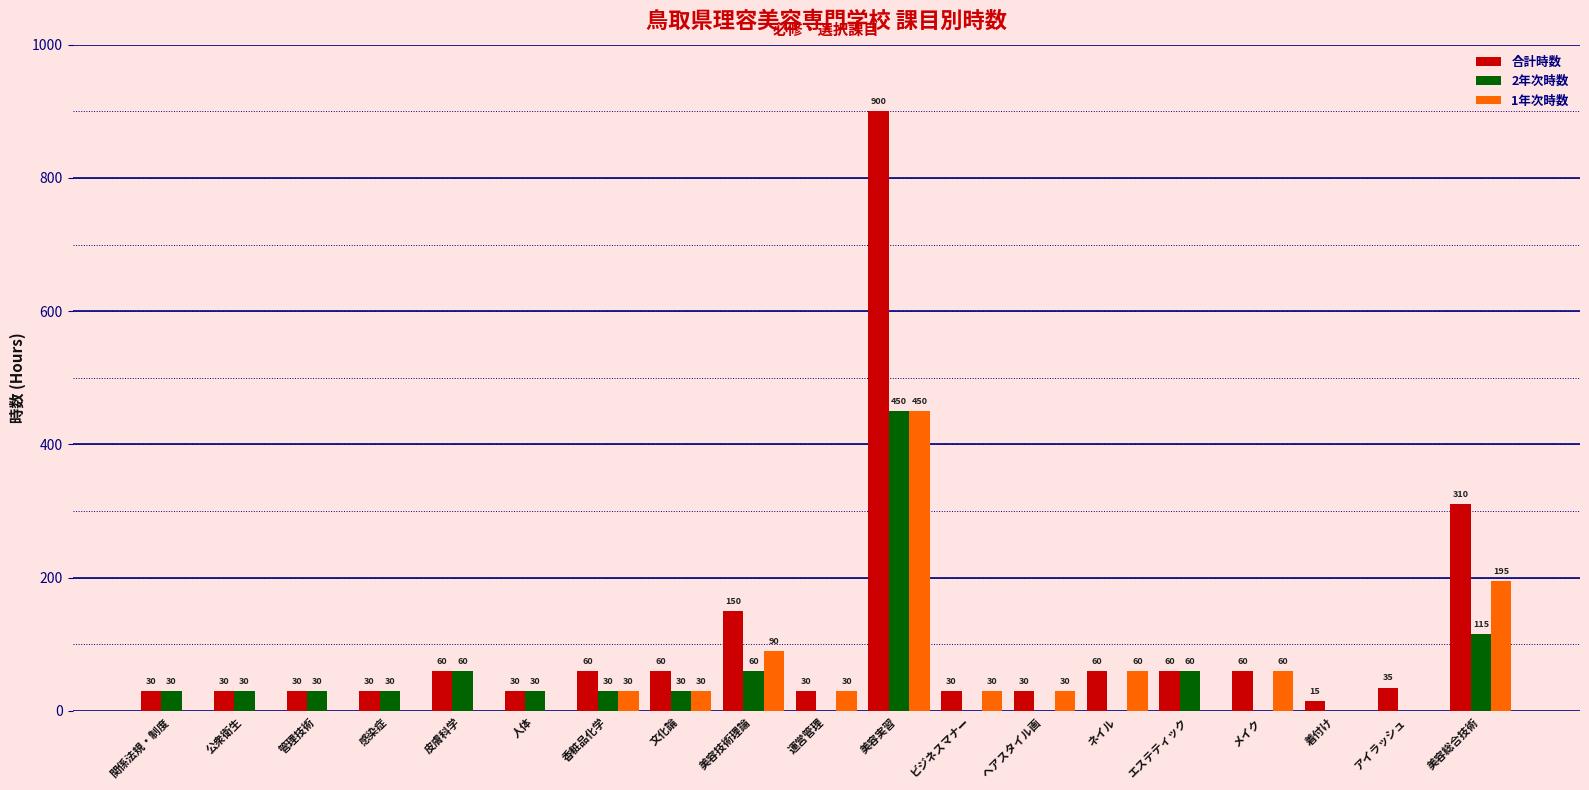

True or false: 2年次時数 has a value of 30 at 人体.

True